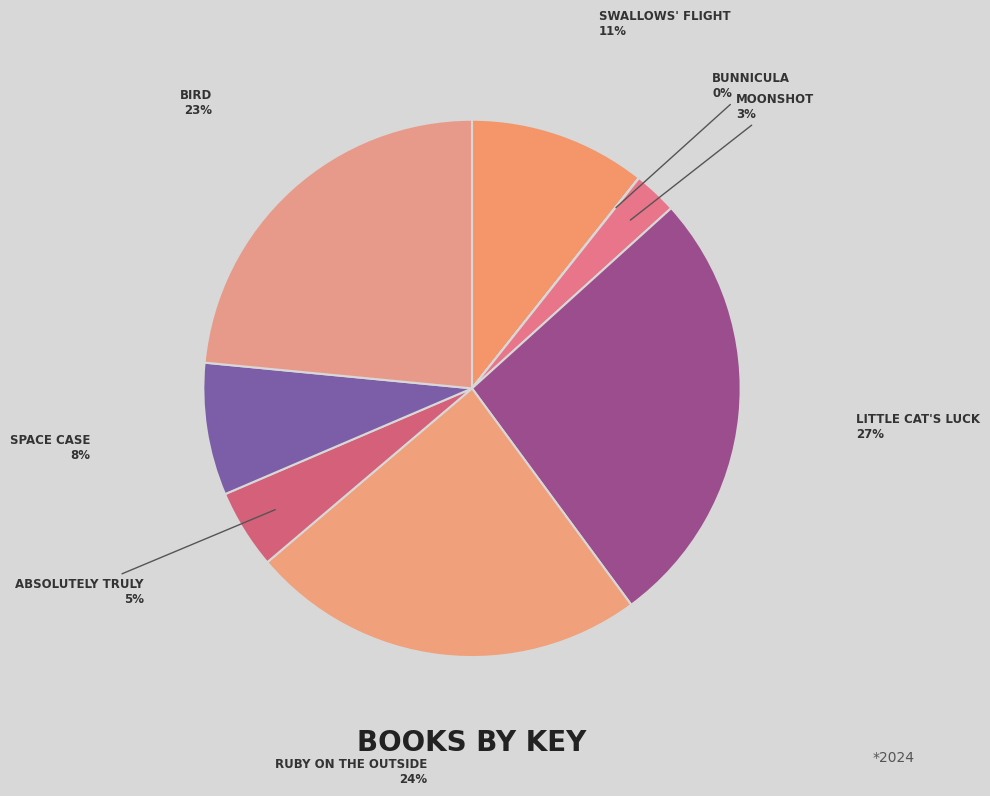

Which category has the biggest portion of the pie?

Little Cat's Luck